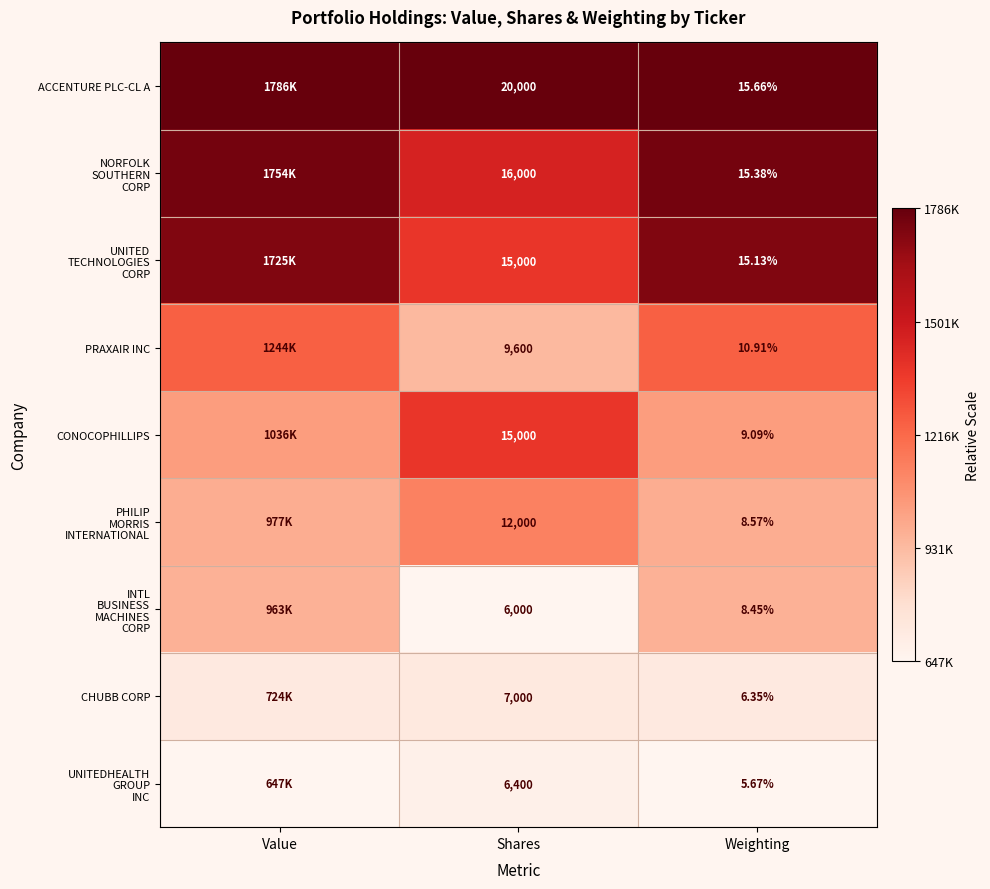

At which category is the sum across all series the highest?

Value